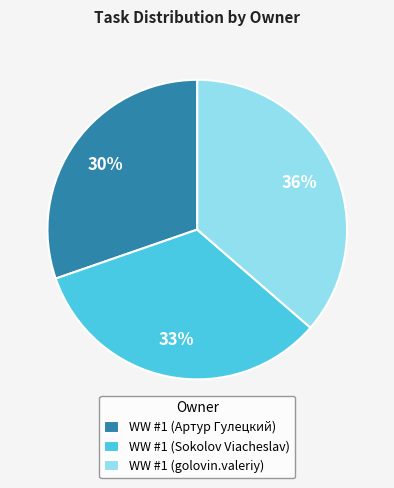

Is it true that WW #1 (Sokolov Viacheslav) is 33% of the pie?

True